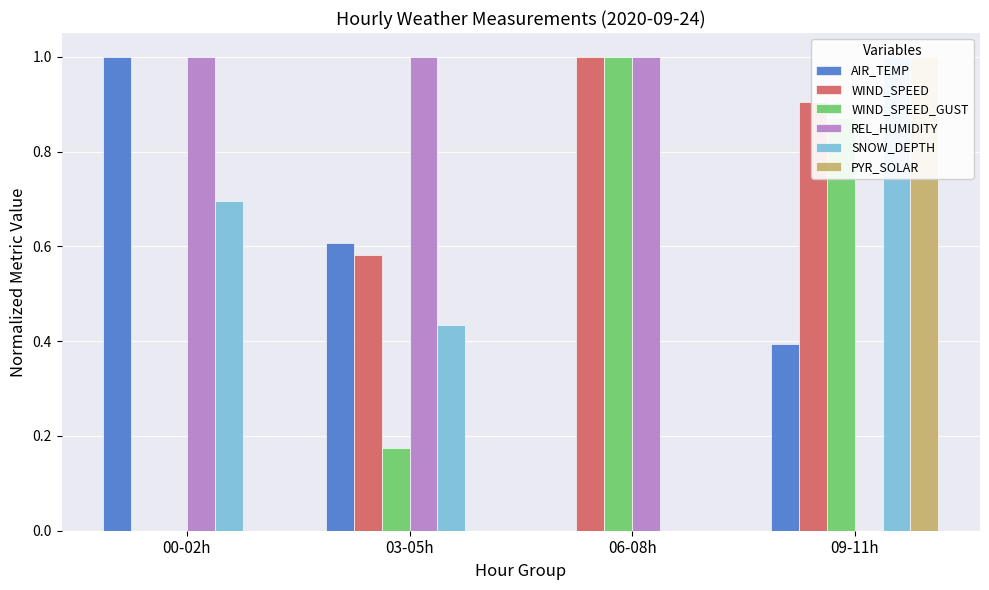

Reading left to right, extract all data points from this chart.

AIR_TEMP: 00-02h=1.0	03-05h=0.6	06-08h=0.0	09-11h=0.4
WIND_SPEED: 00-02h=0.0	03-05h=0.6	06-08h=1.0	09-11h=0.9
WIND_SPEED_GUST: 00-02h=0.0	03-05h=0.2	06-08h=1.0	09-11h=0.9
REL_HUMIDITY: 00-02h=1.0	03-05h=1.0	06-08h=1.0	09-11h=0.0
SNOW_DEPTH: 00-02h=0.7	03-05h=0.4	06-08h=0.0	09-11h=1.0
PYR_SOLAR: 00-02h=0.0	03-05h=0.0	06-08h=0.0	09-11h=1.0